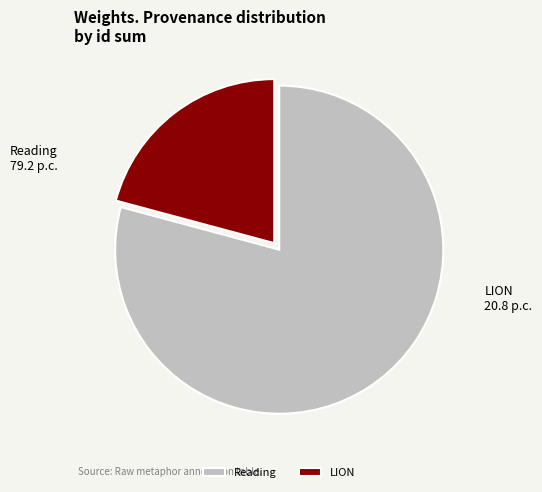

The LION slice represents 33% of the pie. True or false?

False